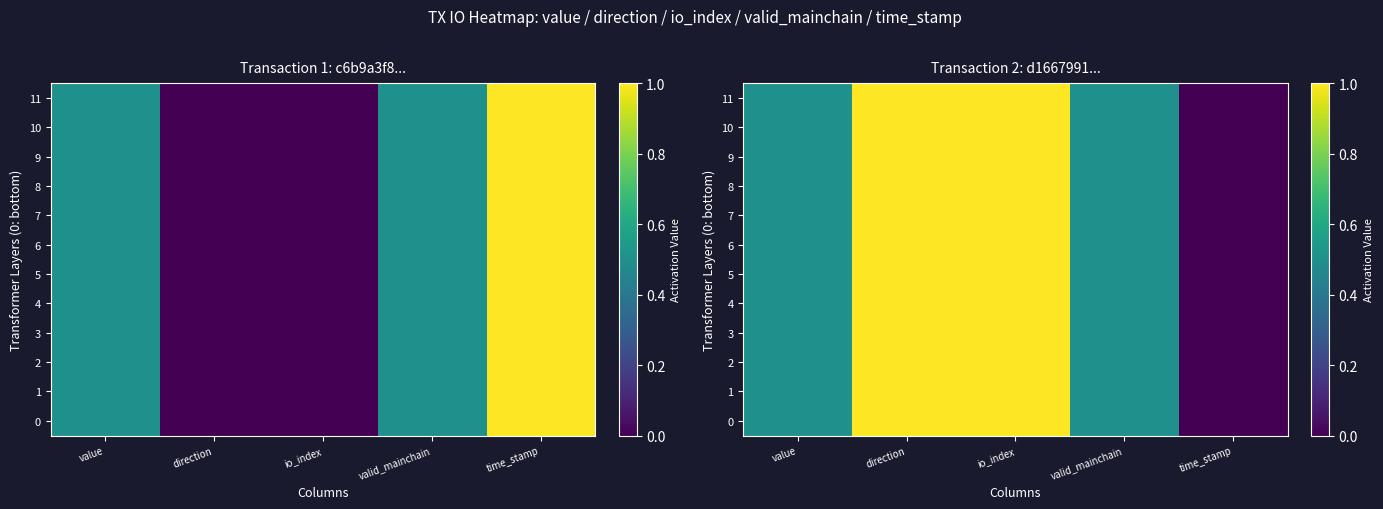

What is the maximum value shown in the chart?

1.0